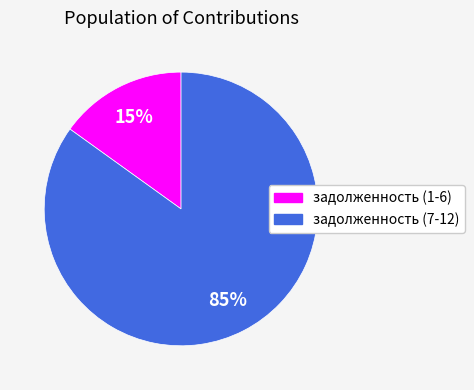

How many slices are in this pie chart?

2